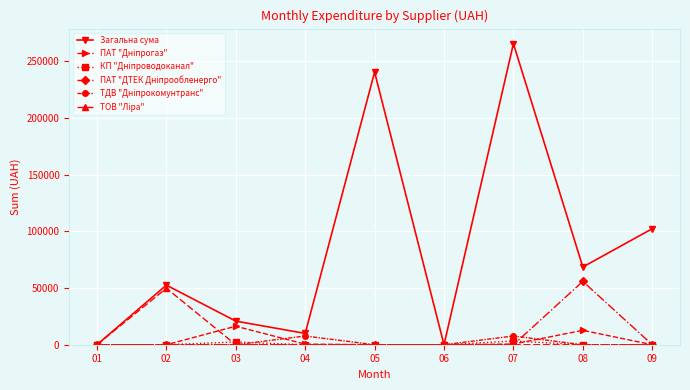

Between 07 and 09, which series saw the biggest shift?

Загальна сума